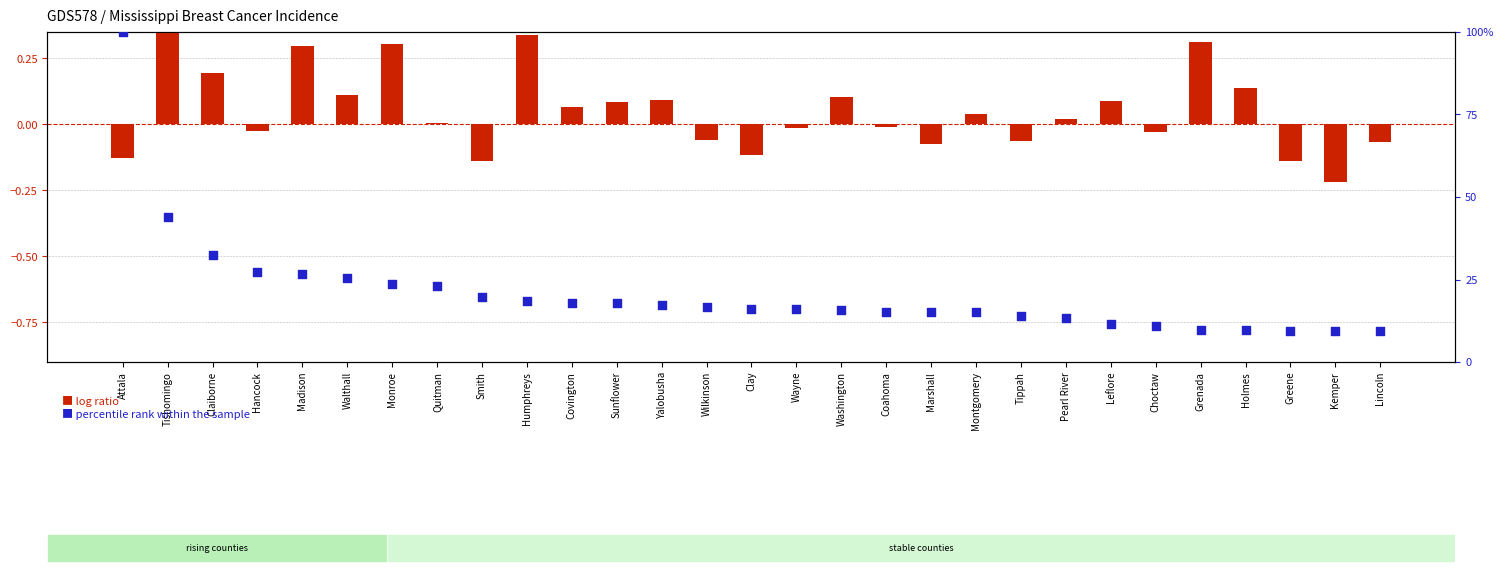

At how many categories does at least one series exceed 32?

3